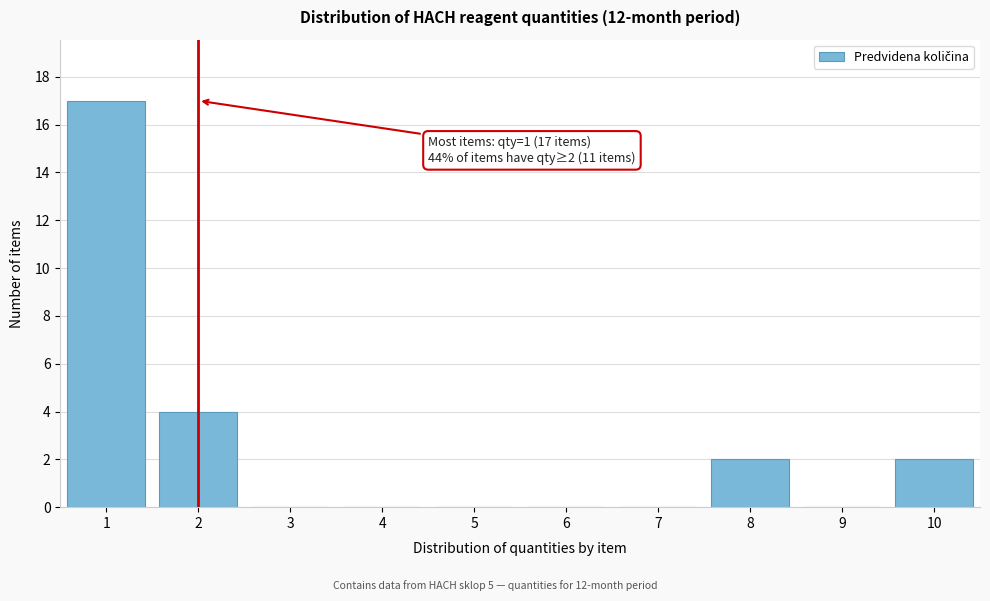

Reading left to right, what are all the values shown in this chart?

1=17	2=4	3=0	4=0	5=0	6=0	7=0	8=2	9=0	10=2